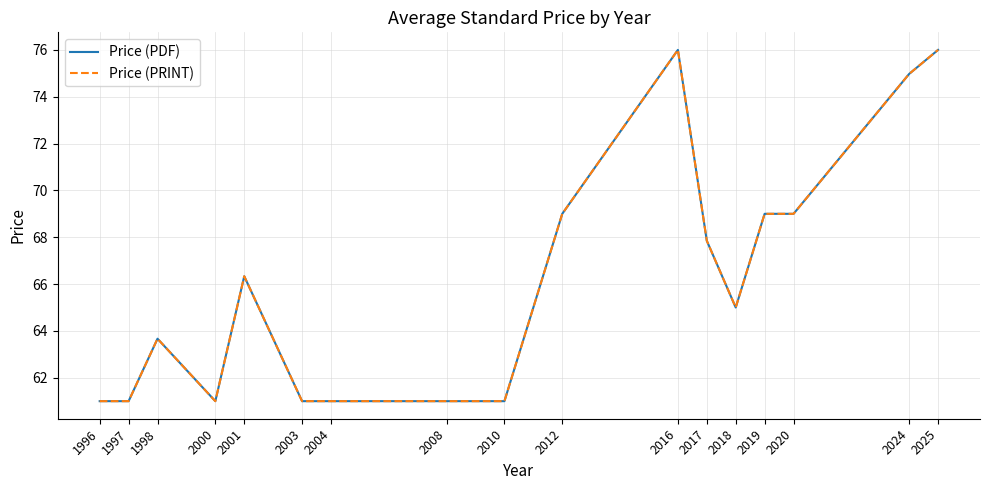

Reading left to right, transcribe all the data shown in this chart.

Price (PDF): 1996=61.0	1997=61.0	1998=63.7	2000=61.0	2001=66.3	2003=61.0	2004=61.0	2008=61.0	2010=61.0	2012=69.0	2016=76.0	2017=67.8	2018=65.0	2019=69.0	2020=69.0	2024=75.0	2025=76.0
Price (PRINT): 1996=61.0	1997=61.0	1998=63.7	2000=61.0	2001=66.3	2003=61.0	2004=61.0	2008=61.0	2010=61.0	2012=69.0	2016=76.0	2017=67.8	2018=65.0	2019=69.0	2020=69.0	2024=75.0	2025=76.0